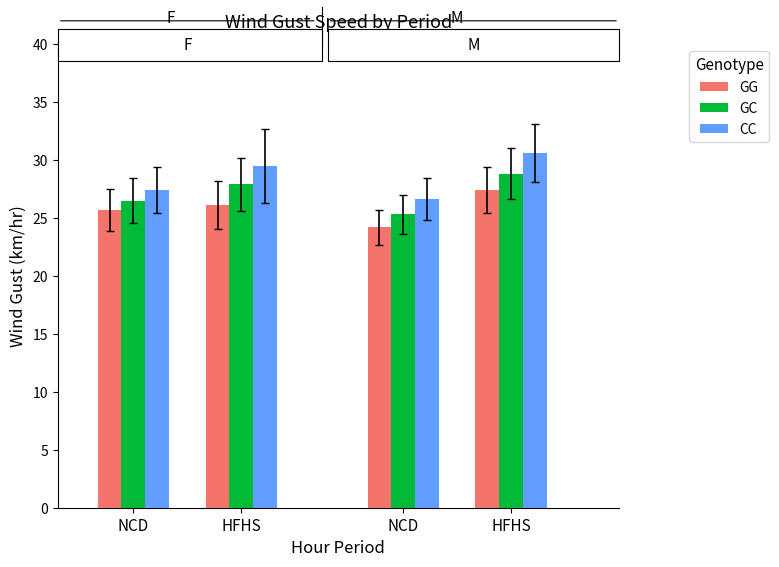

Reading left to right, extract all data points from this chart.

GG: 25.7	26.1	24.2	27.4
GC: 26.5	27.9	25.3	28.8
CC: 27.4	29.5	26.6	30.6